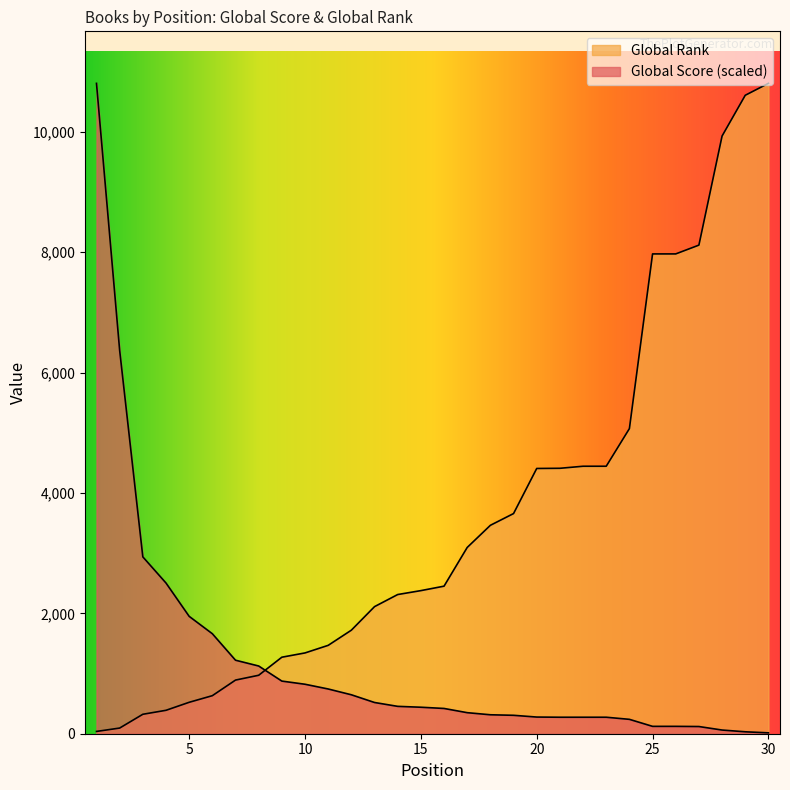

The Global Score series shows 12.2 at 29. True or false?

False